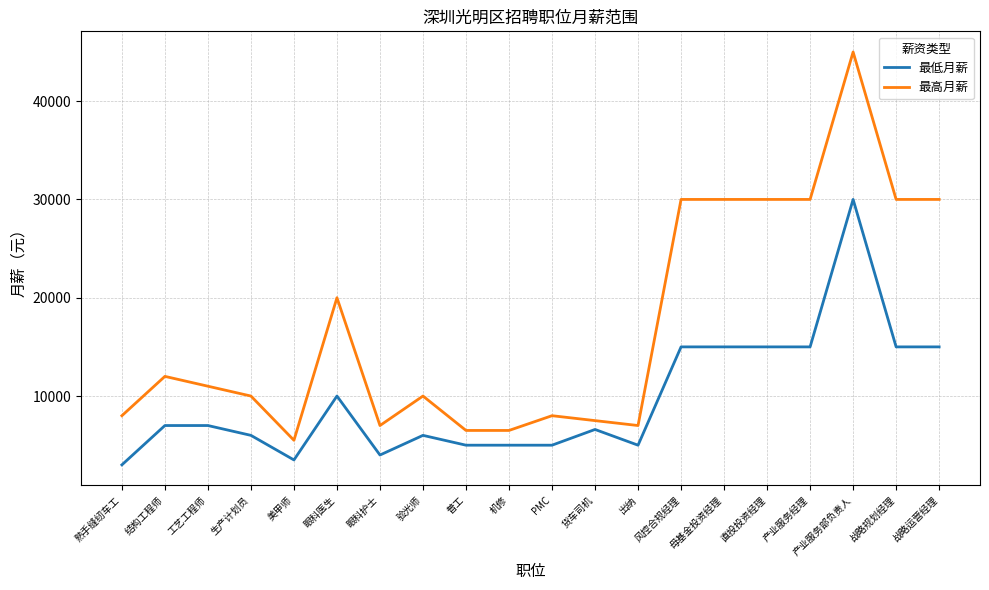

What is the total value across all series at PMC?

13000